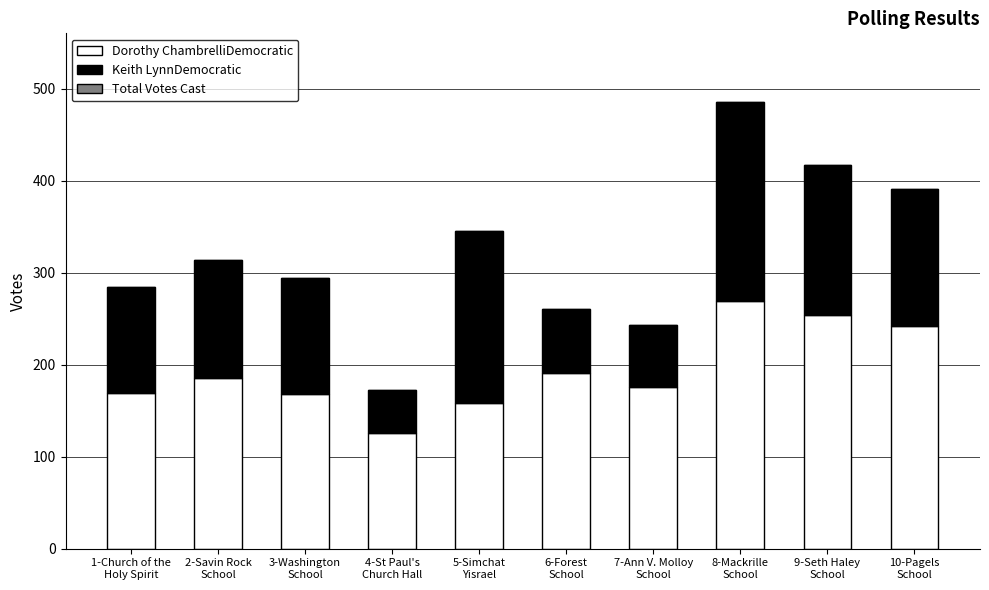

What is the lowest value of the Dorothy ChambrelliDemocratic series?

126